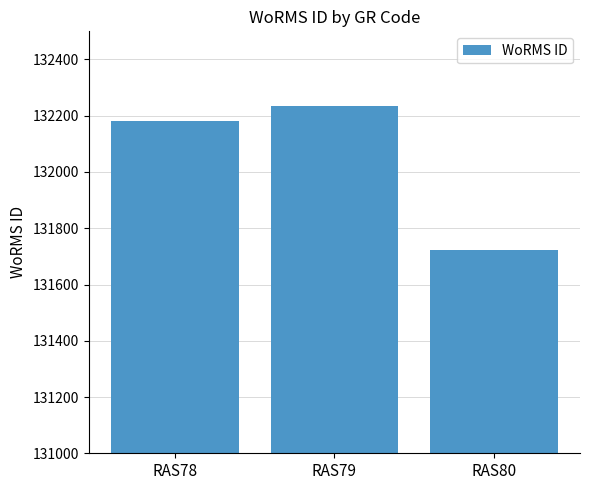

True or false: the data shows 192983 at RAS80.

False